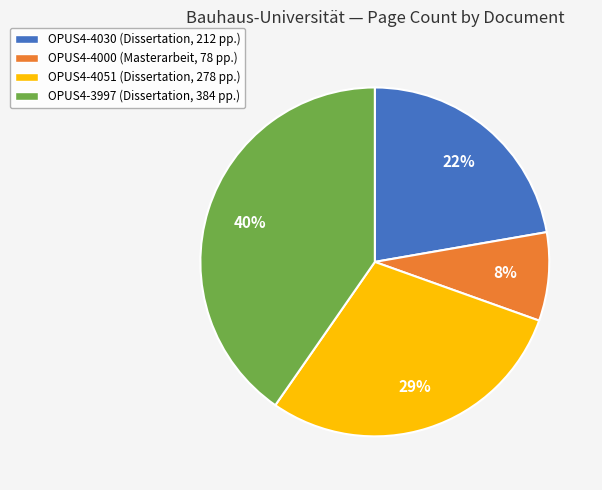

To the nearest percent, what is the average slice percentage?

25%